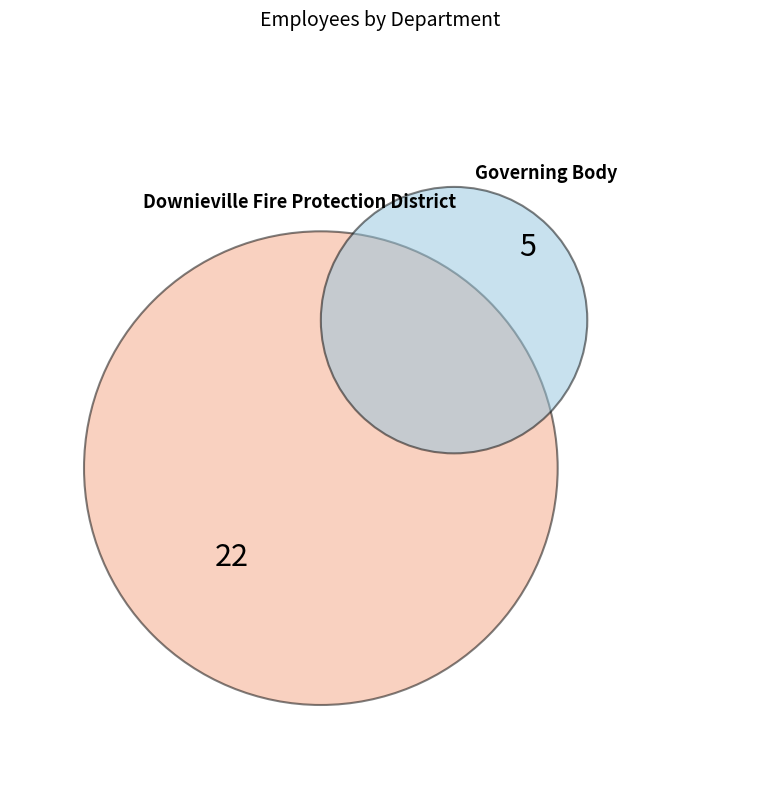

Rank the categories by value from highest to lowest.

Downieville Fire Protection District, Governing Body